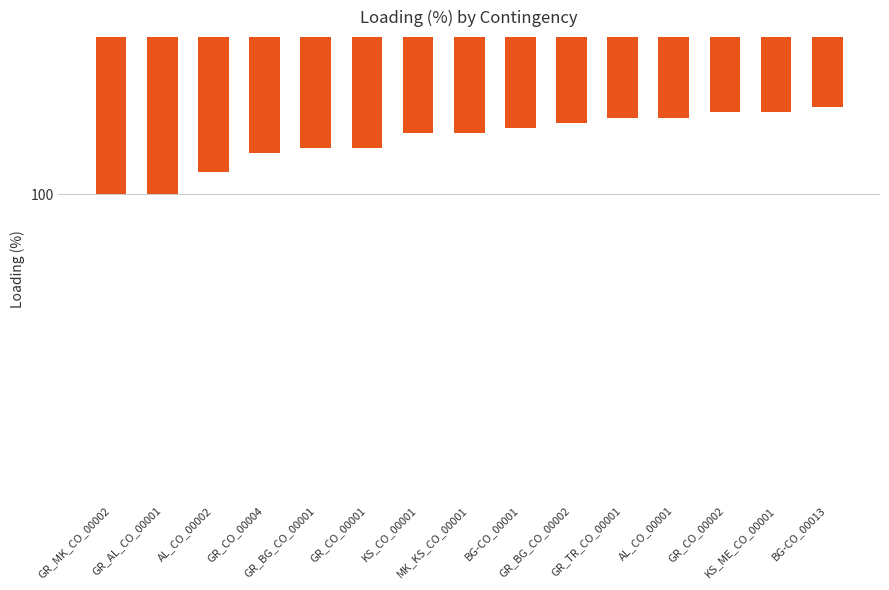

What is the difference between the maximum and minimum values?

18